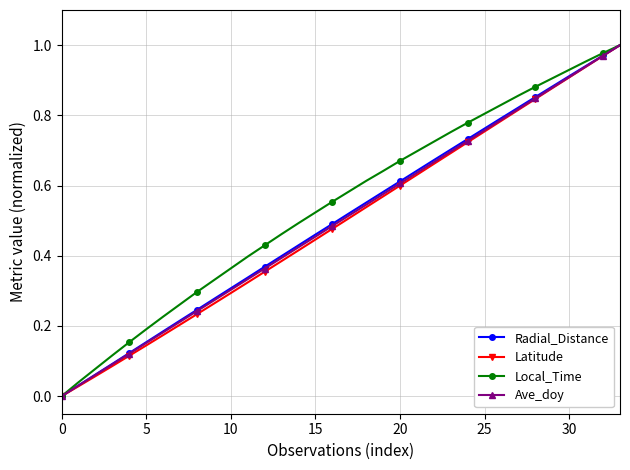

True or false: Latitude has more than 1 interior local peaks.

False